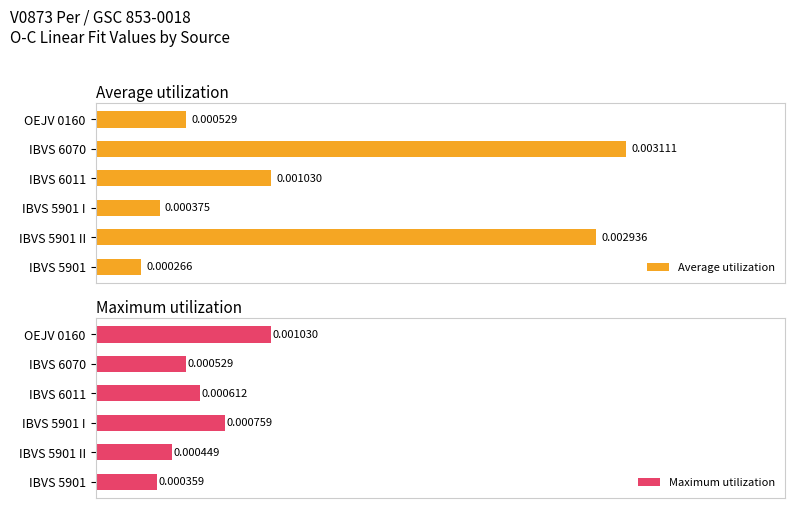

At 0.0000, list the series in order from largest to smallest.

Maximum utilization, Average utilization